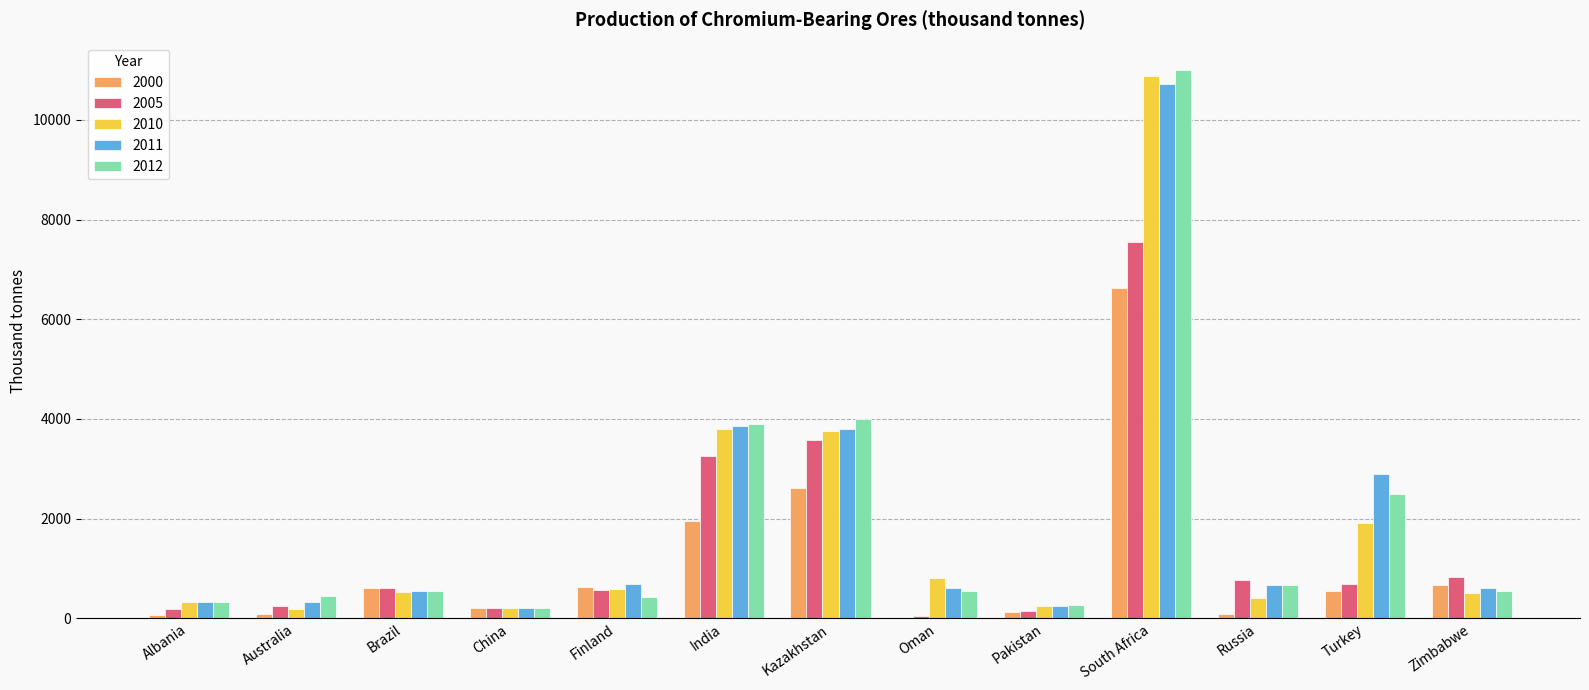

Which category has the highest value in the 2010 series?

South Africa